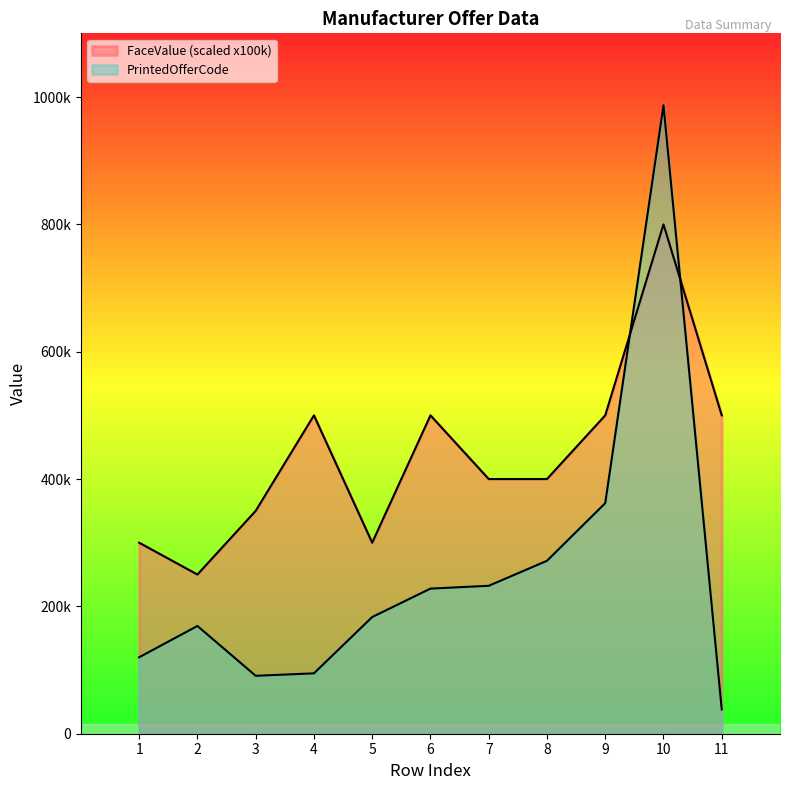

True or false: FaceValue has more than 0 points higher than both neighbors.

True